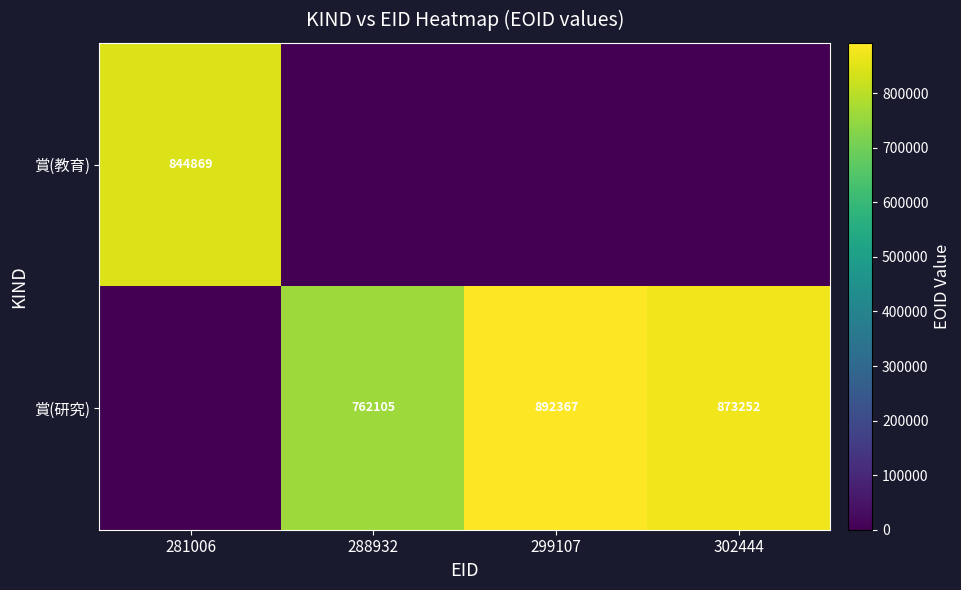

What is the sum of the 賞(研究) values at 299107 and 302444?

1765619